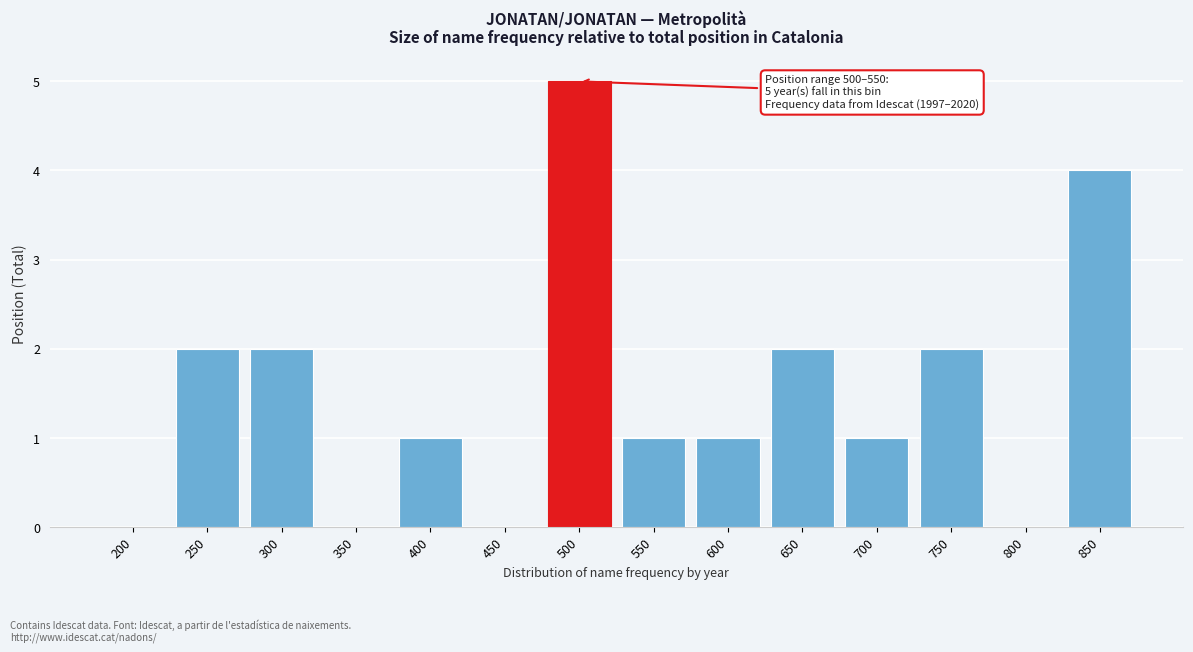

Reading left to right, transcribe all the data shown in this chart.

200=0	250=2	300=2	350=0	400=1	450=0	500=5	550=1	600=1	650=2	700=1	750=2	800=0	850=4